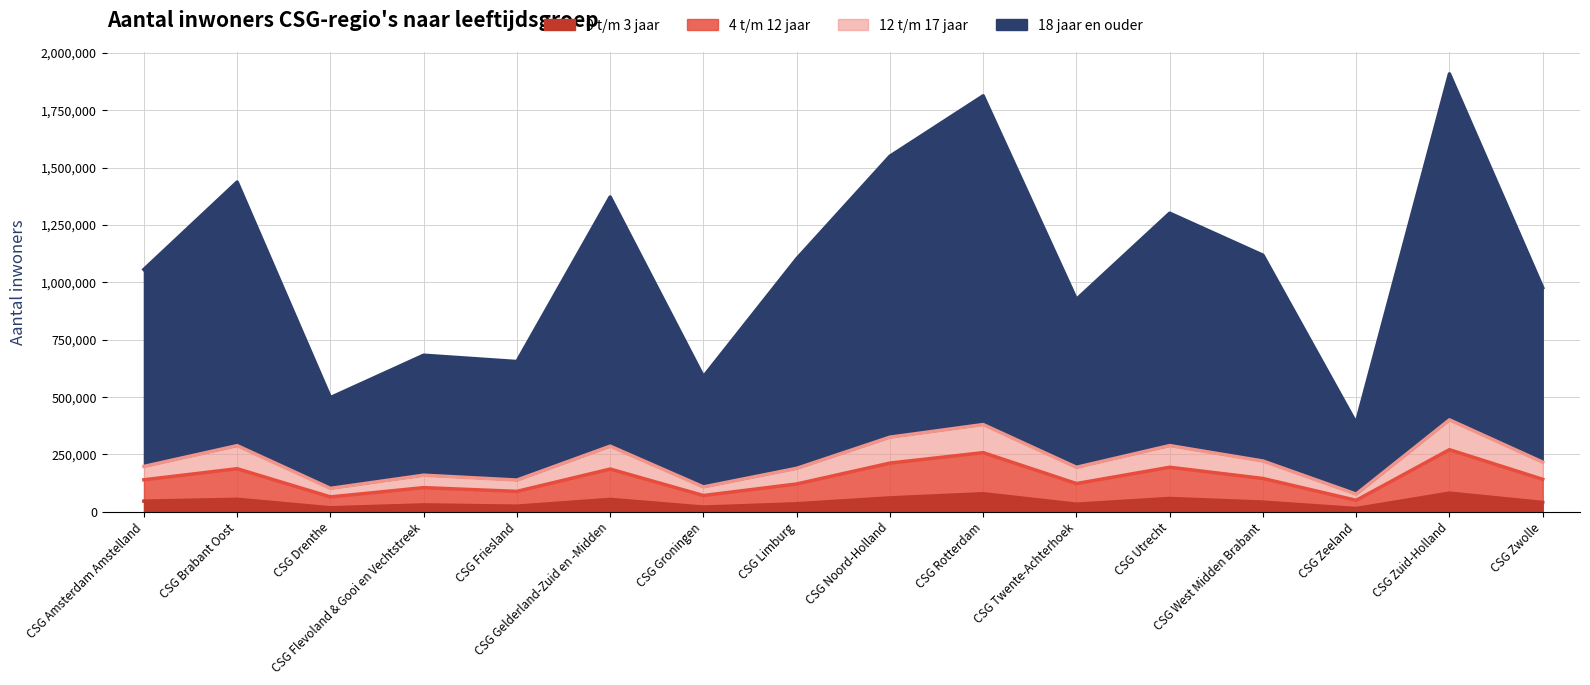

True or false: 0 t/m 3 jaar has more than 2 interior local peaks.

True